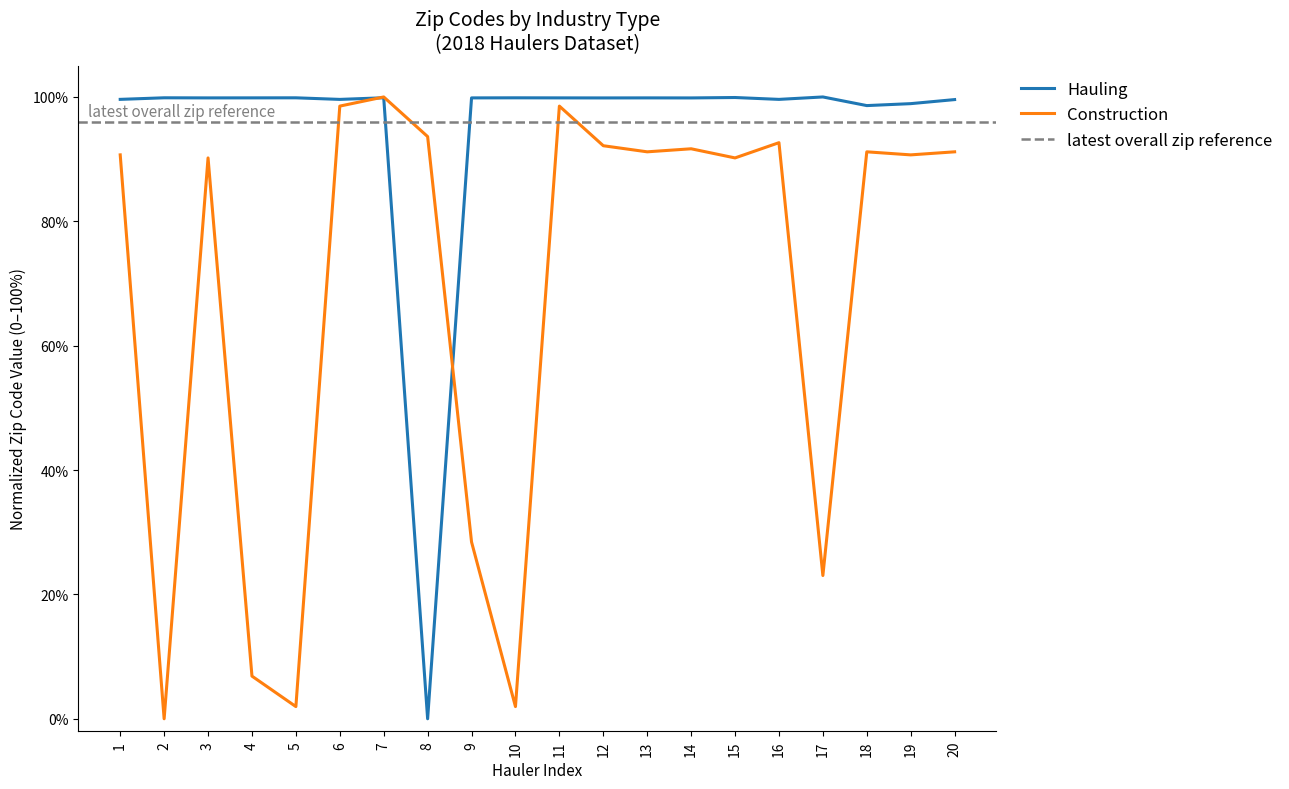

Which category has the highest value across all series?

17